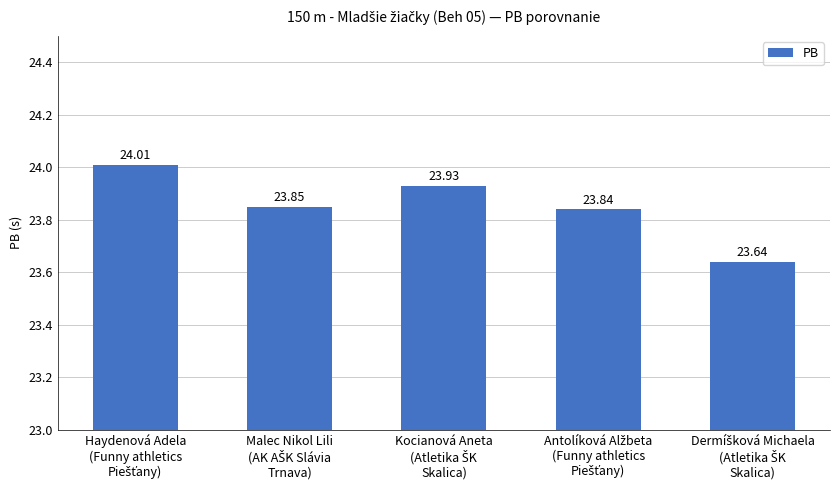

What is the difference between the second highest and minimum values?

0.3